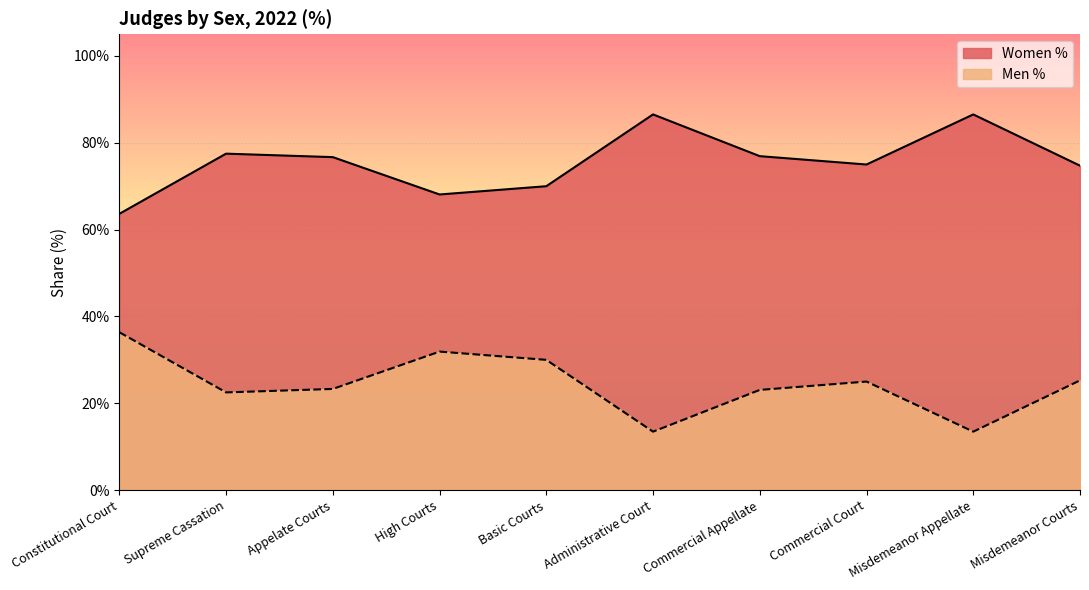

What position from the left is Basic Courts?

5